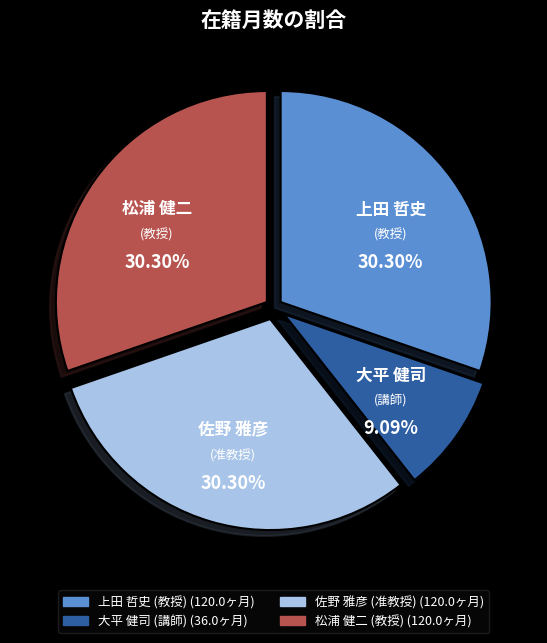

Between 大平 健司 (講師) and 佐野 雅彦 (准教授), which is larger?

佐野 雅彦 (准教授)